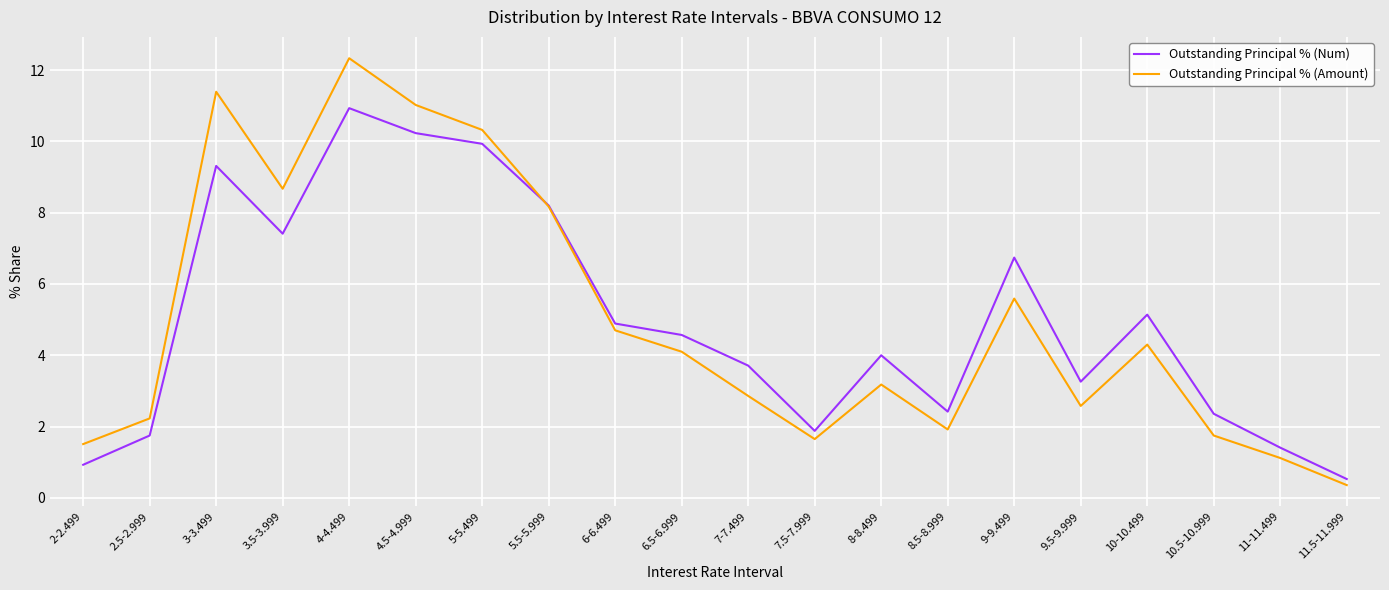

At how many categories does at least one series exceed 3?

13